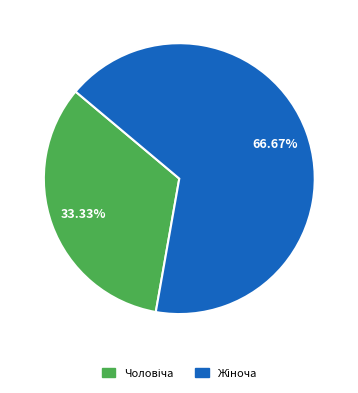

Is there a majority slice in this chart?

Yes